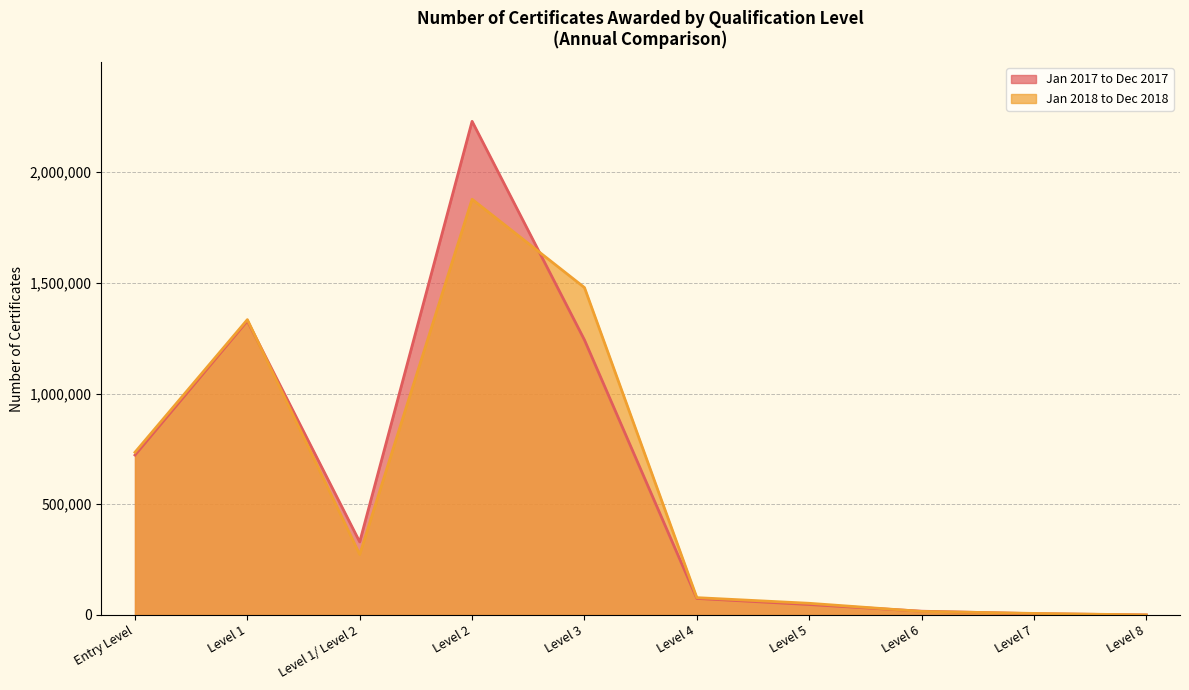

At which label does Jan 2017 to Dec 2017 reach its peak?

Level 2